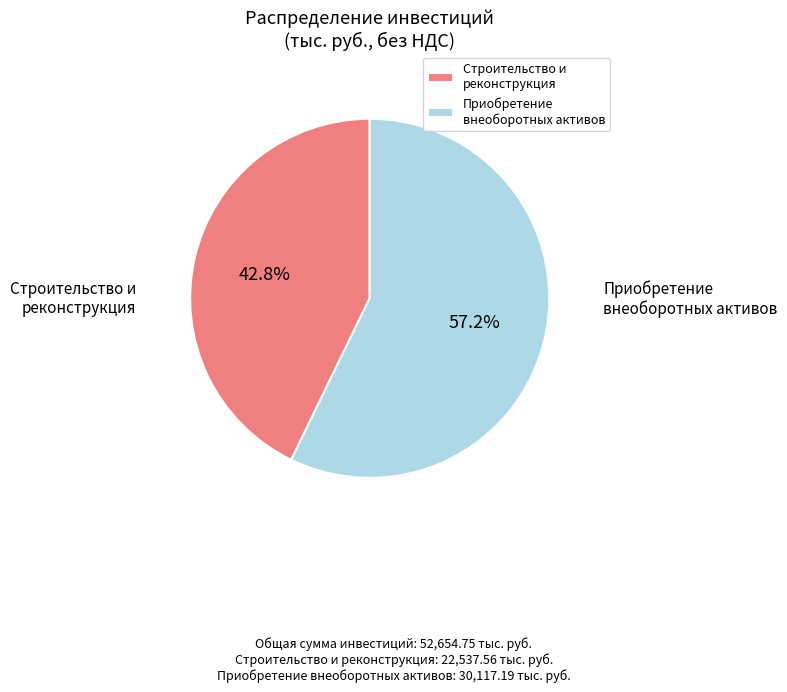

Is the sum of Строительство и реконструкция and Приобретение внеоборотных активов greater than half?

Yes